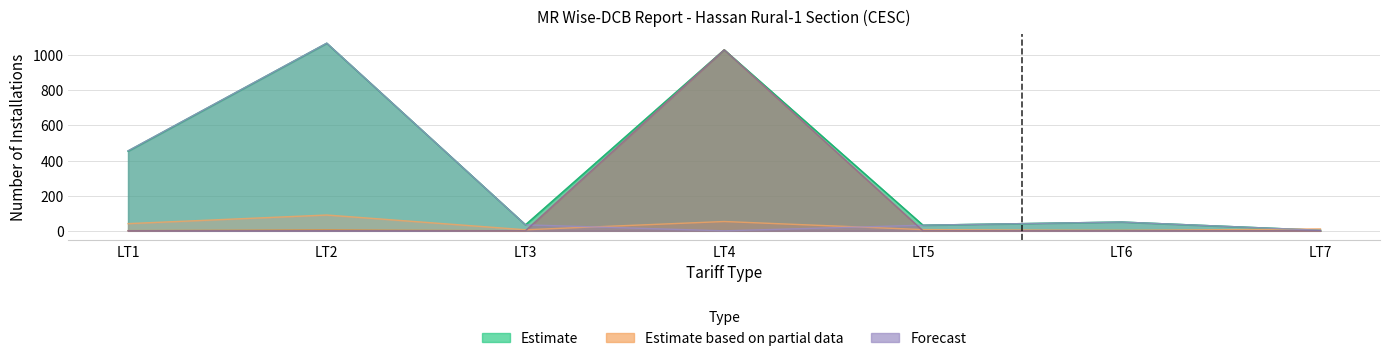

At which category is the sum across all series the highest?

LT4